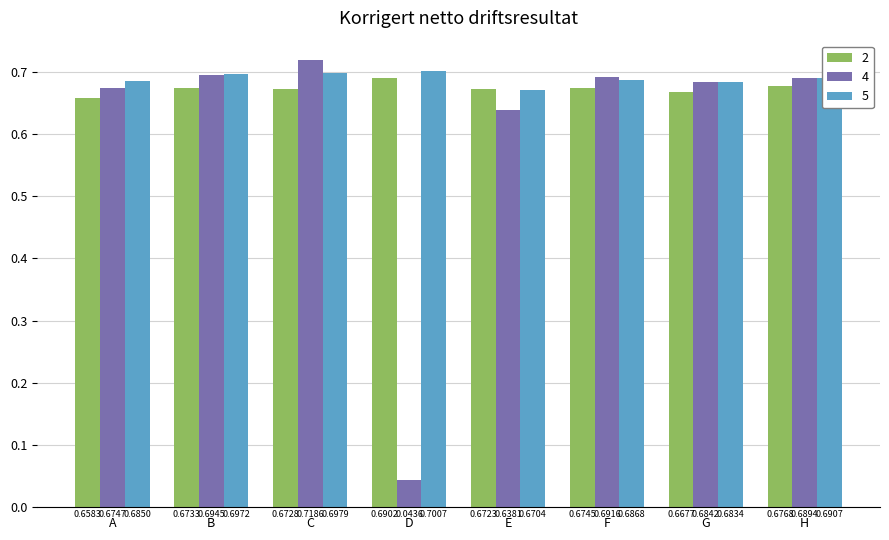

At which label is 4 closest to 0?

D